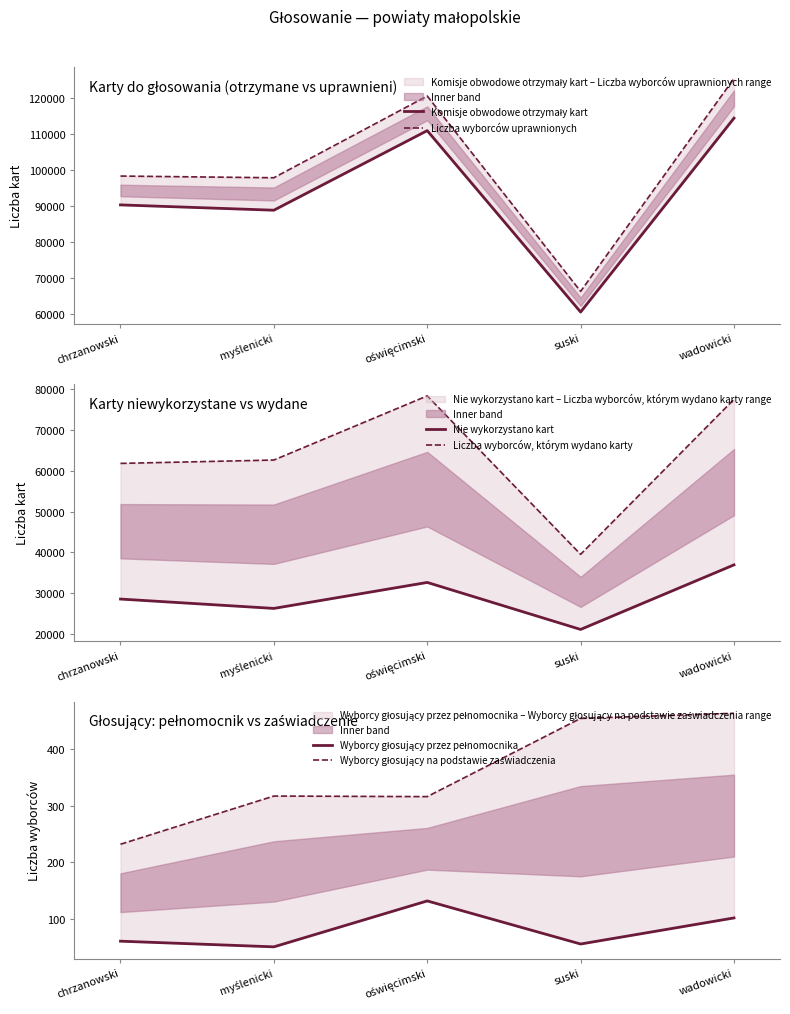

What is the difference between the Wyborcy głosujący przez pełnomocnika values at myślenicki and oświęcimski?

81